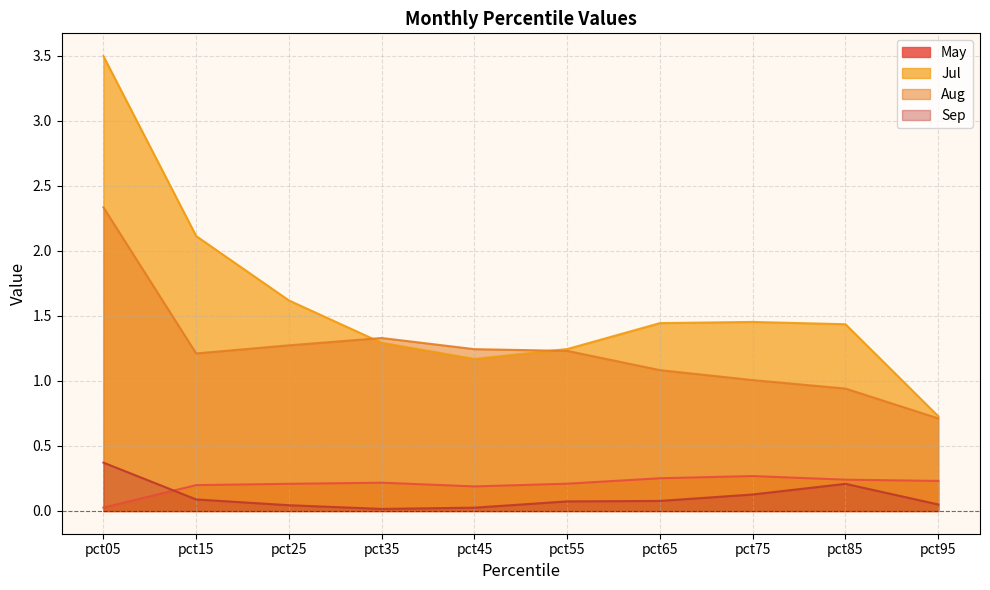

What is the value of the Sep point at the 6th from the left?

0.1